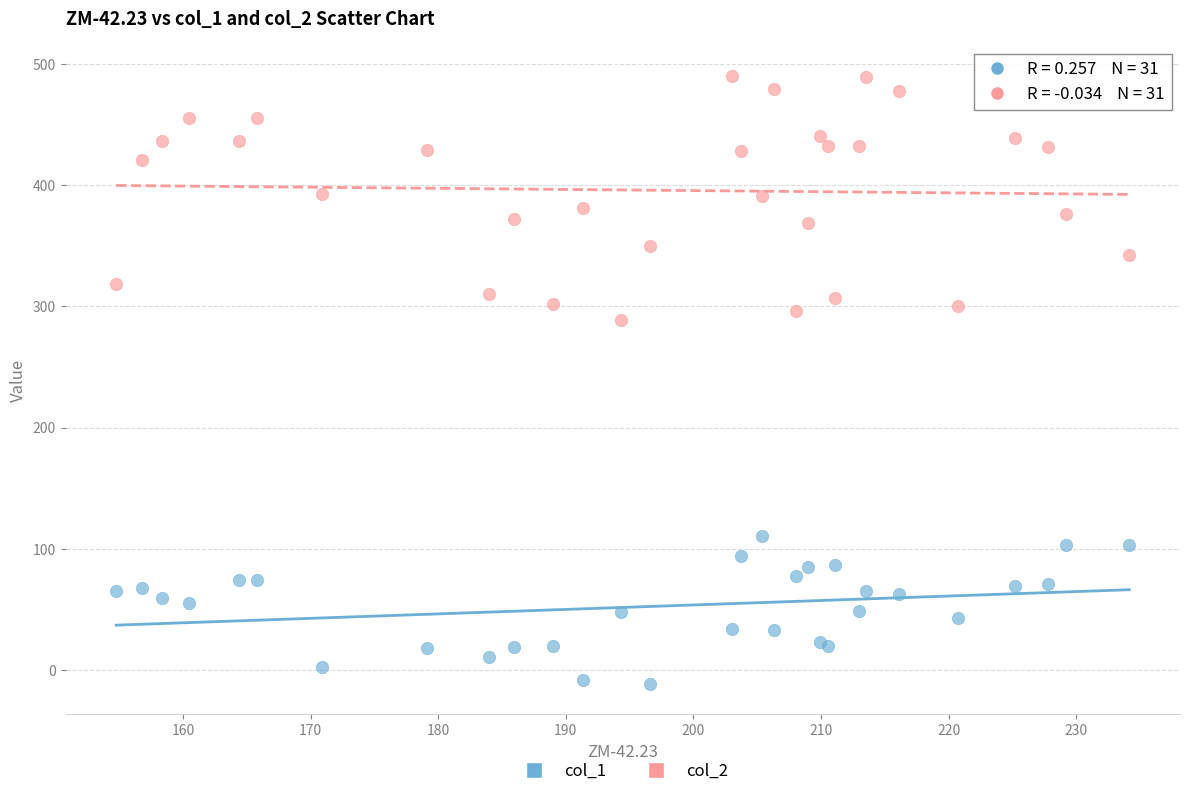

Which series reaches the minimum Y coordinate?

col_1